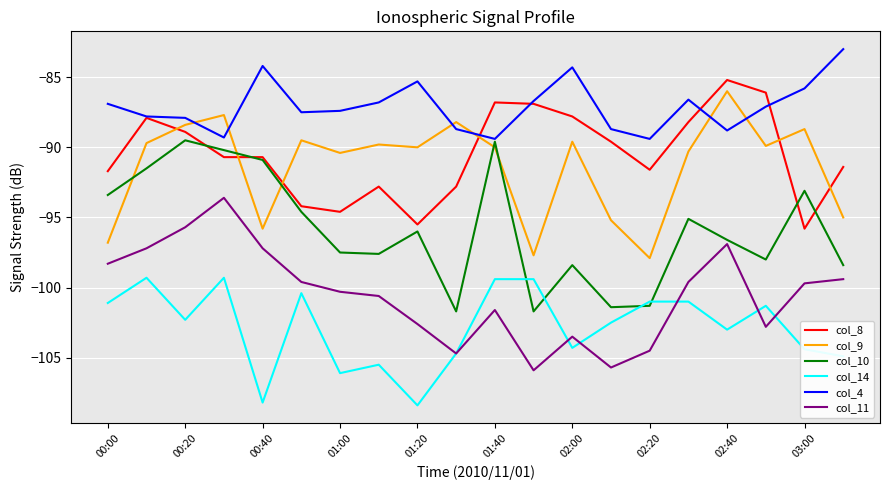

What is the average value of the col_9 series?

-91.3